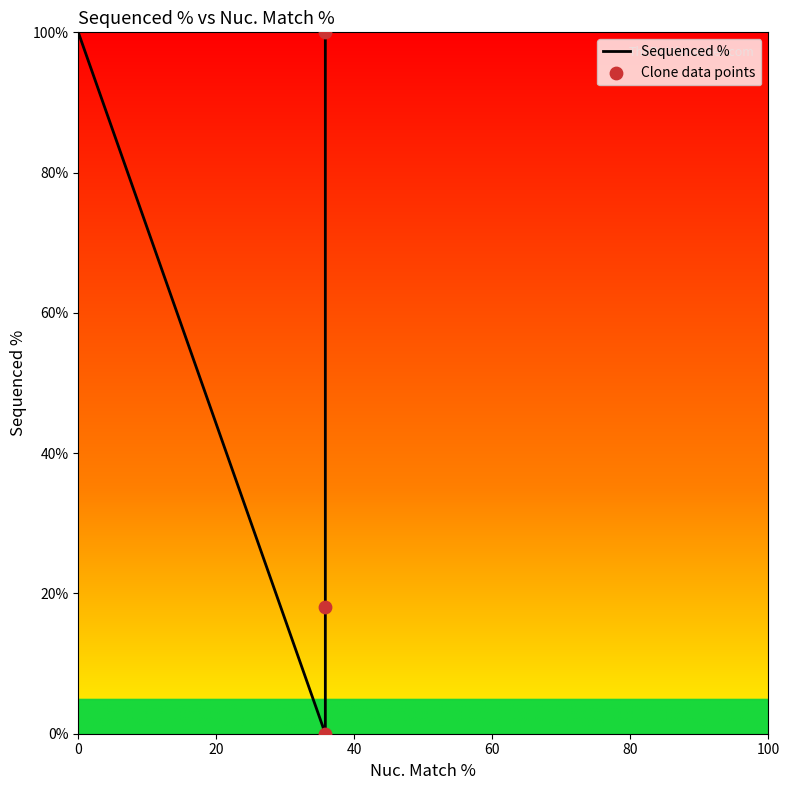

What is the change in value from ccsbBroad304_07836 to TRCN0000469771?

+18.1